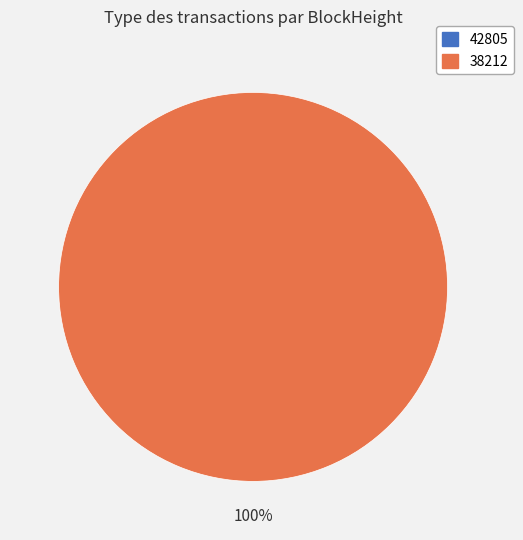

Count the number of slices in the pie.

2